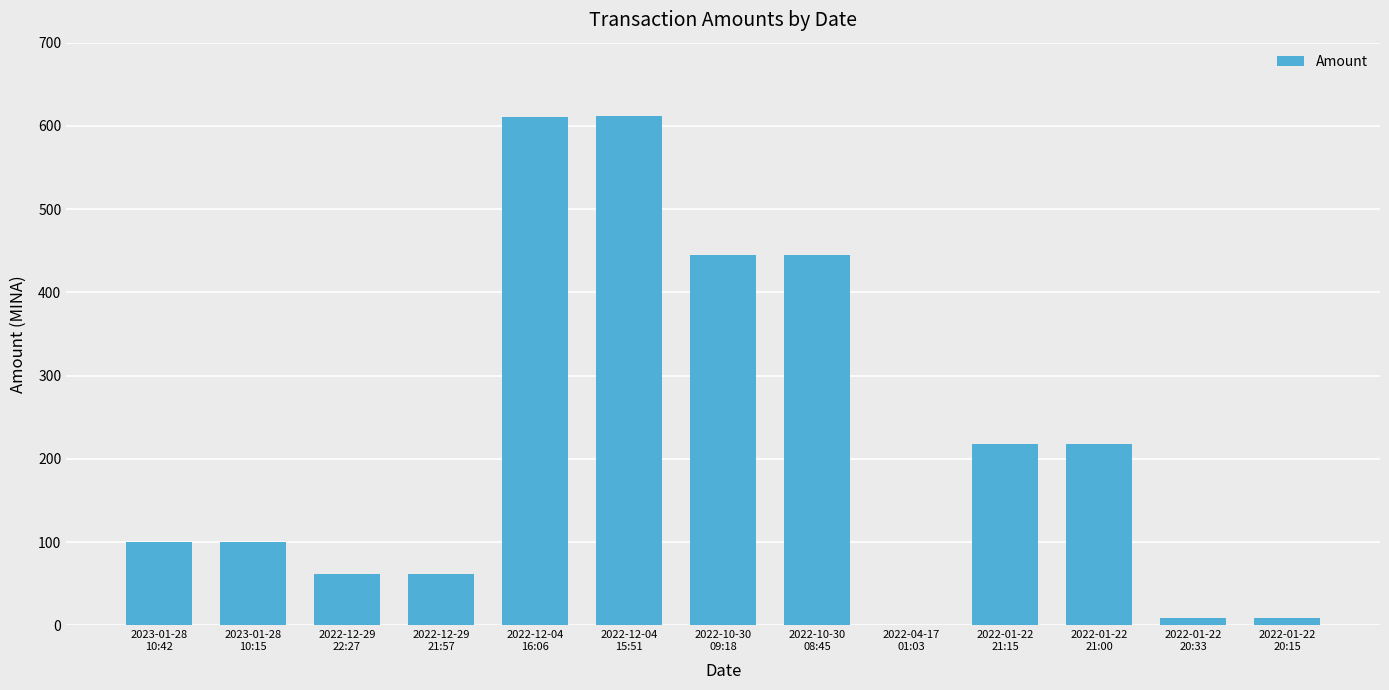

Is it true that the value at 2022-12-29
22:27 is 15.5?

False